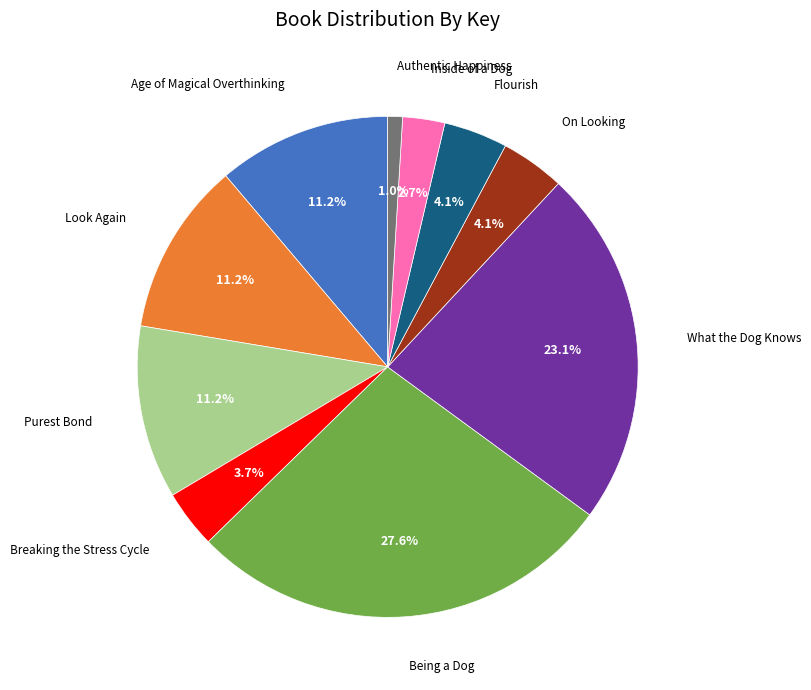

Does any single category account for the majority?

No